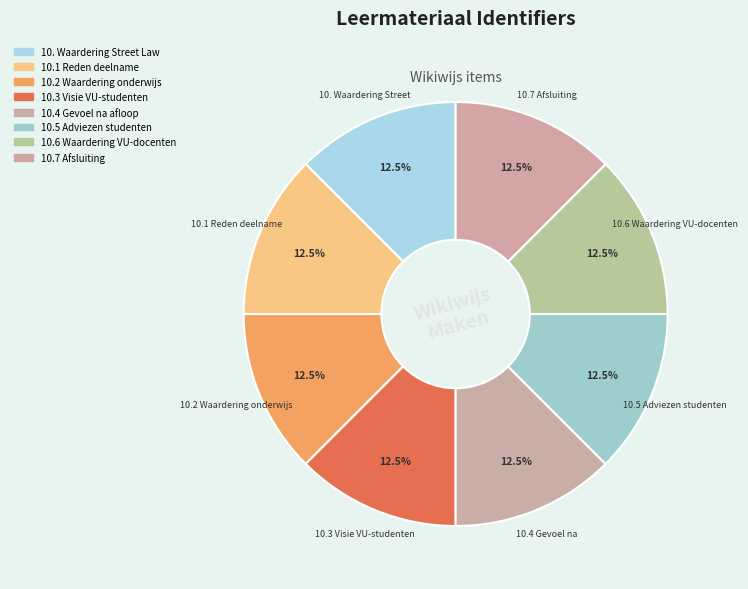

Between 10.7 Afsluiting and 10.3 Visie VU-studenten, which is larger?

10.7 Afsluiting